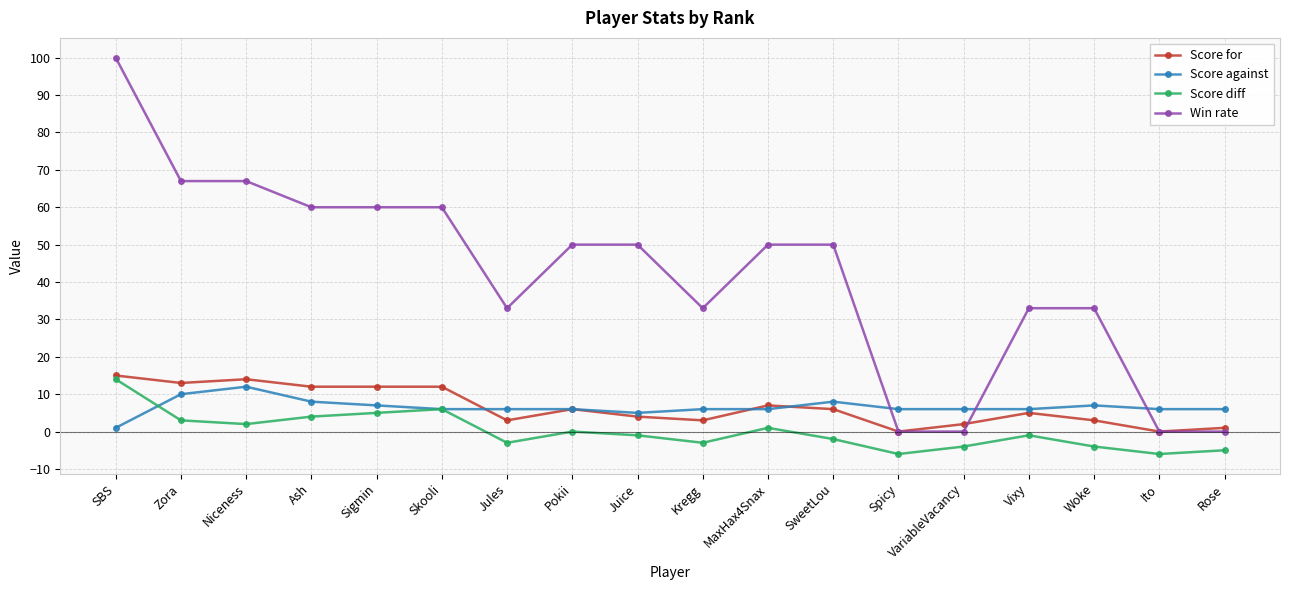

What is the sum of the Score diff values at Rose and Ito?

-11